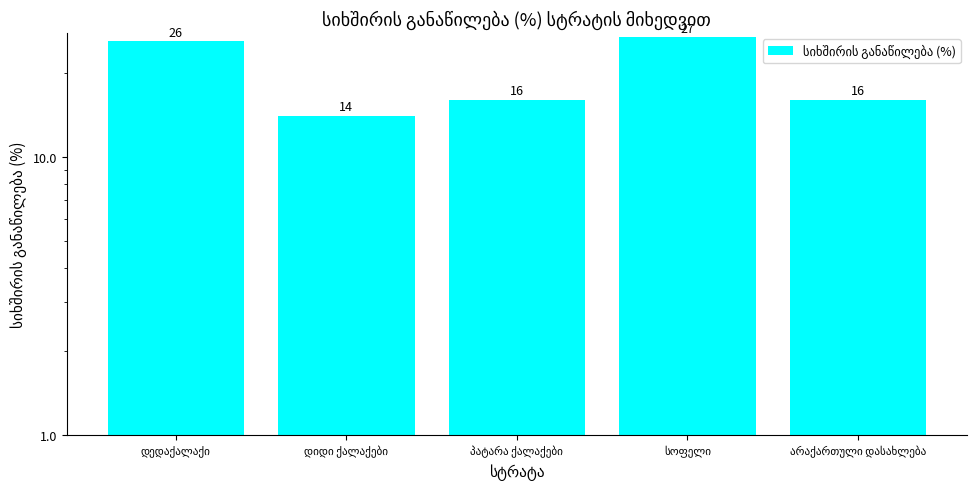

What is the label of the 3rd bar from the left?

პატარა ქალაქები